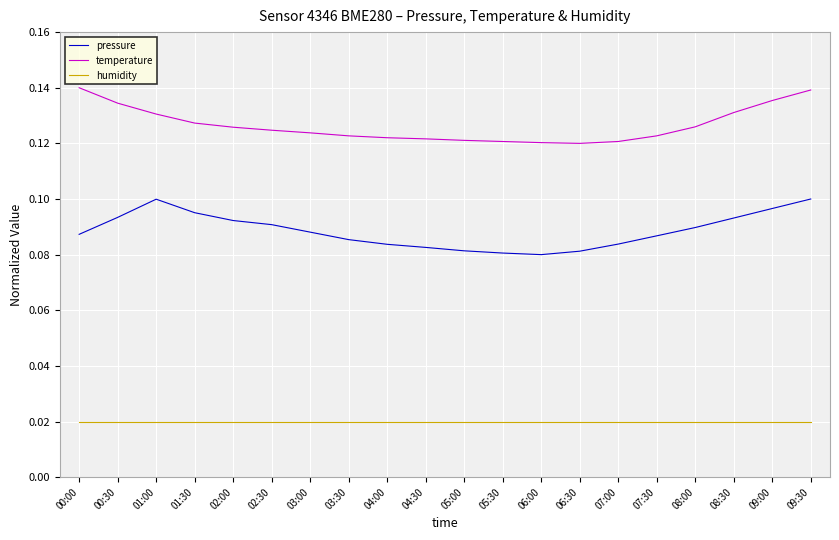

Which series changed the most between 05:00 and 09:00?

pressure